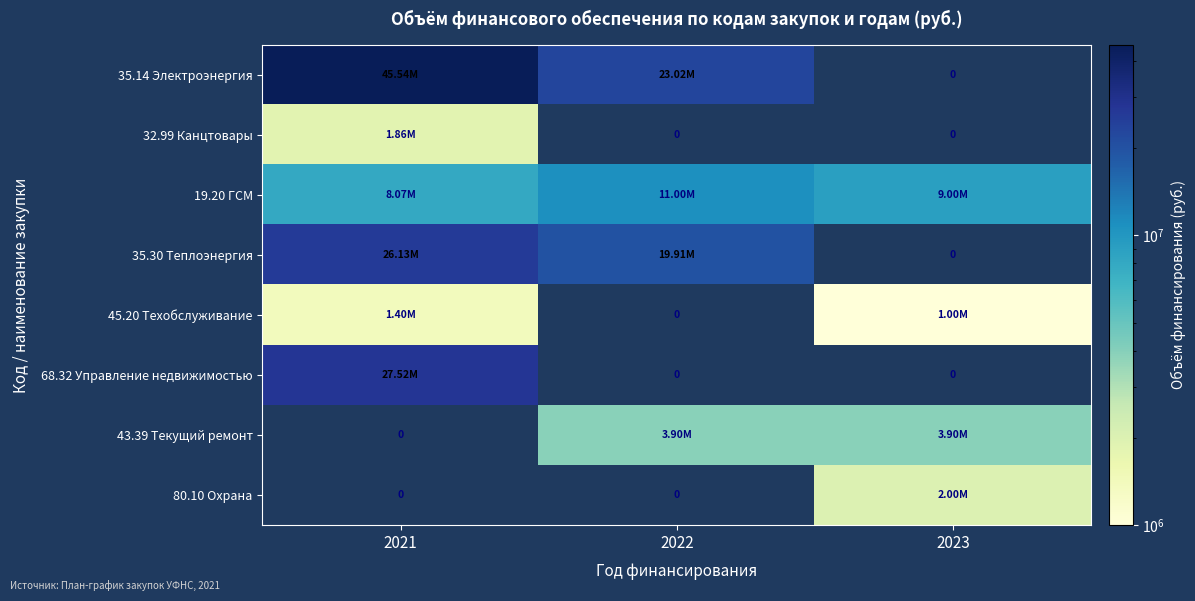

Between 2022 and 2023, which series saw the biggest shift?

35.14 Электроэнергия